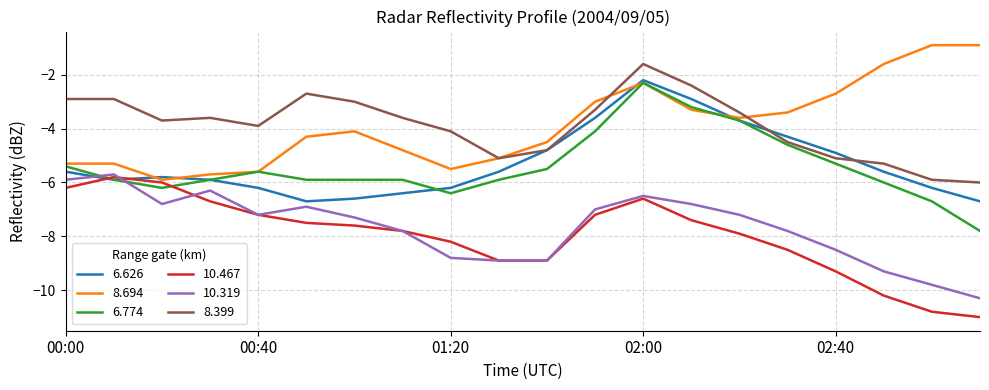

True or false: 10.319 and 8.399 cross at least once.

False